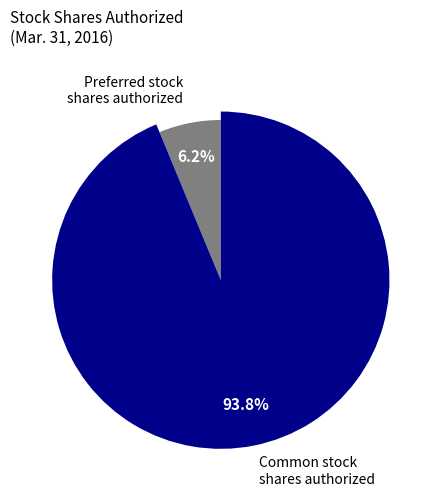

To the nearest percent, what is the difference between the Common stock shares authorized and Preferred stock shares authorized slice percentages?

88%